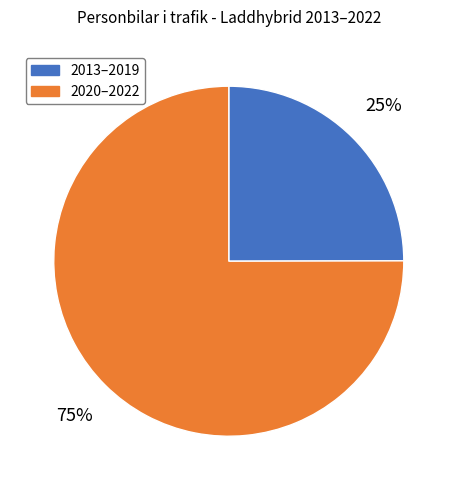

How many slices are in this pie chart?

2